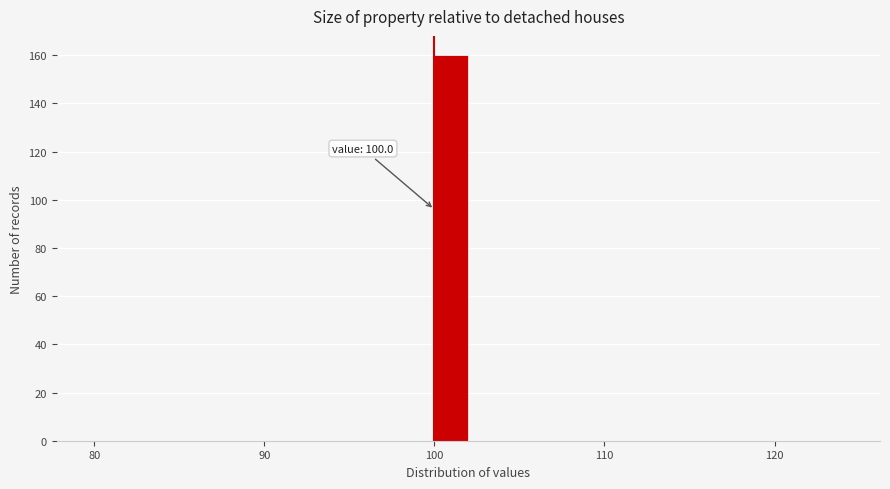

Around what value on the x-axis is the tallest bar? Give the approximate position of its centre, as read against the axis.

101